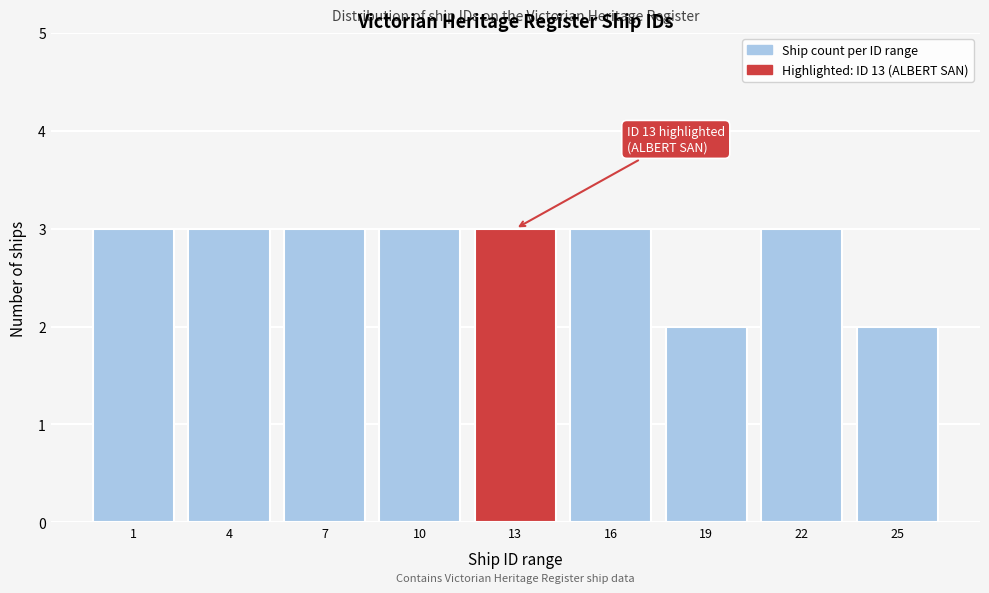

Reading left to right, list all the values displayed in this chart.

3	3	3	3	3	3	2	3	2